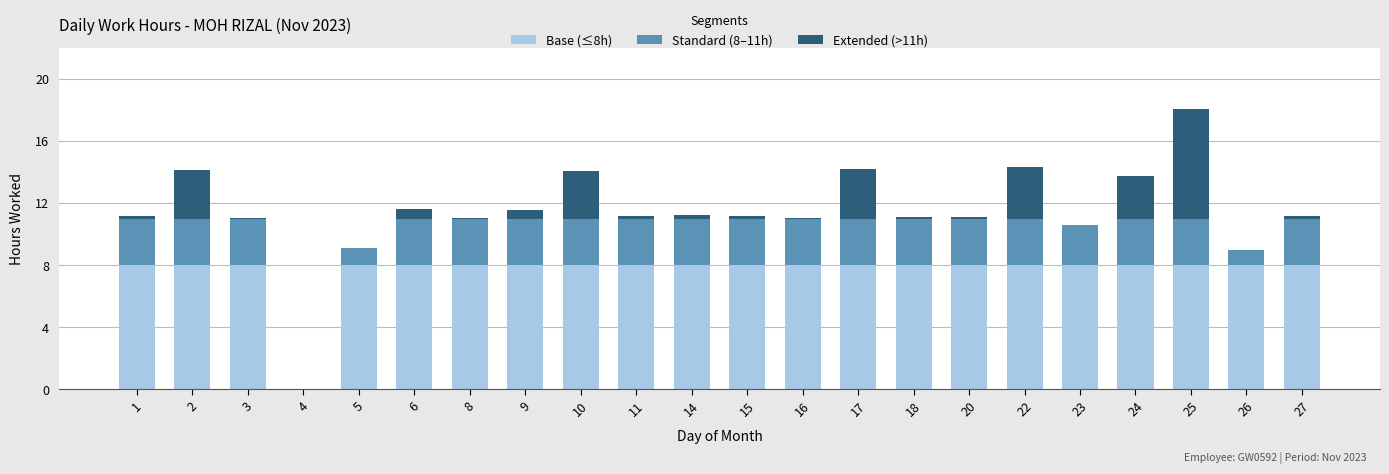

What is the total value across all series at 20?

11.1